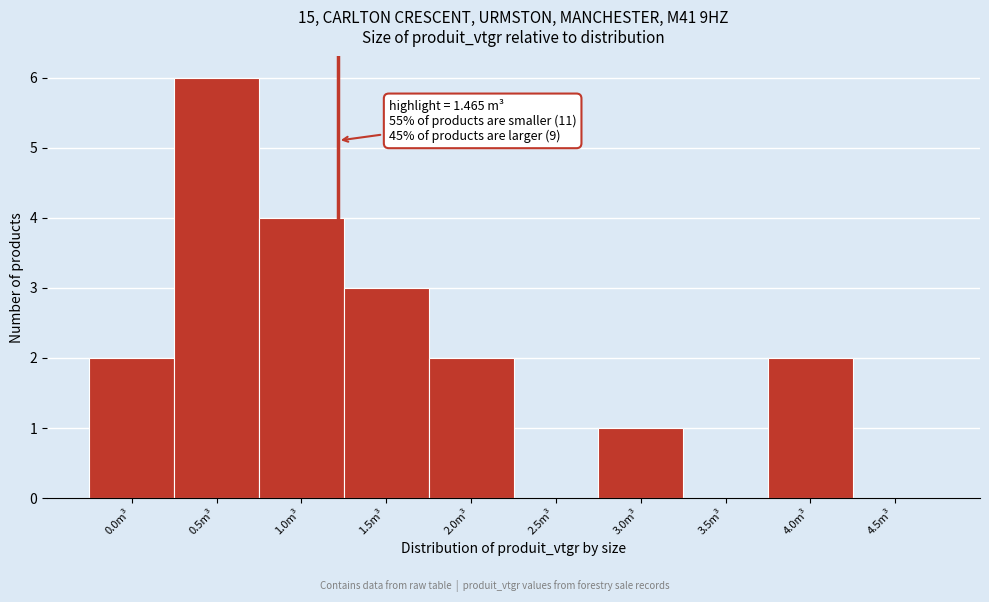

Reading left to right, extract all data points from this chart.

0.0m³=2	0.5m³=6	1.0m³=4	1.5m³=3	2.0m³=2	2.5m³=0	3.0m³=1	3.5m³=0	4.0m³=2	4.5m³=0